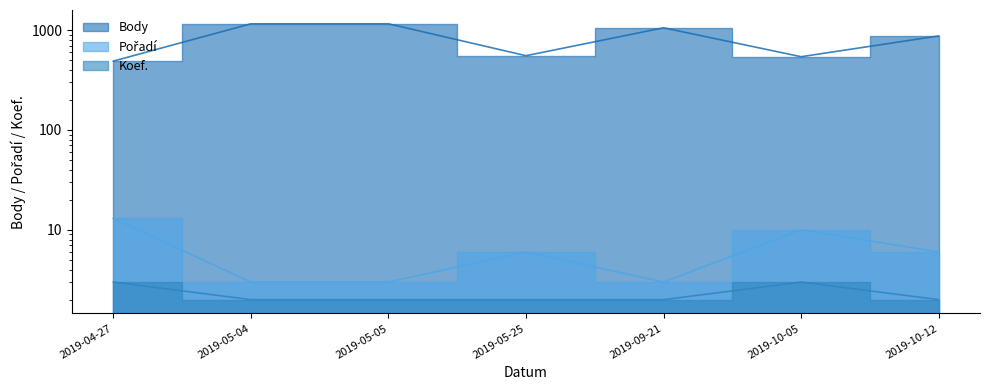

Which series changed the most between 2019-04-27 and 2019-05-25?

Body